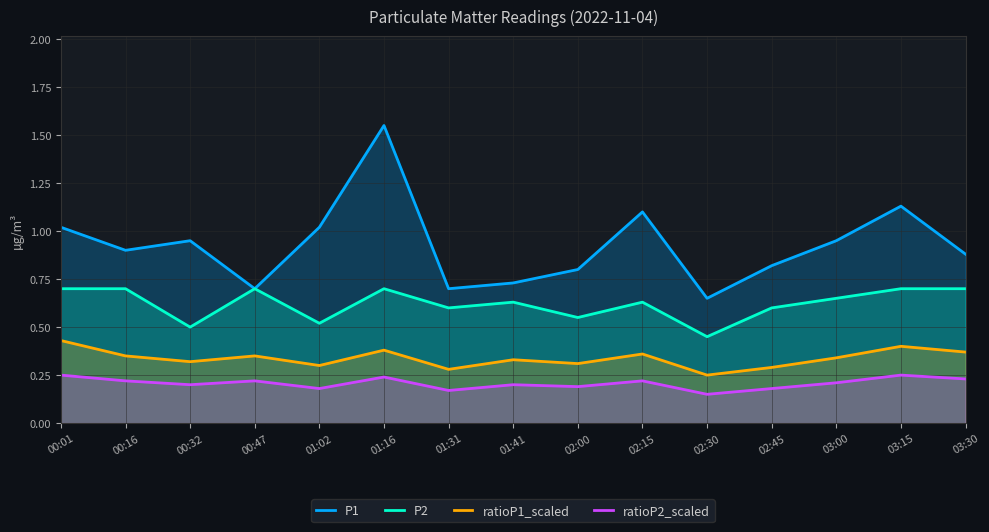

Reading right to left, list all the values displayed in this chart.

P1: 03:30=0.9	03:15=1.1	03:00=0.9	02:45=0.8	02:30=0.7	02:15=1.1	02:00=0.8	01:41=0.7	01:31=0.7	01:16=1.6	01:02=1.0	00:47=0.7	00:32=0.9	00:16=0.9	00:01=1.0
P2: 03:30=0.7	03:15=0.7	03:00=0.7	02:45=0.6	02:30=0.5	02:15=0.6	02:00=0.6	01:41=0.6	01:31=0.6	01:16=0.7	01:02=0.5	00:47=0.7	00:32=0.5	00:16=0.7	00:01=0.7
ratioP1_scaled: 03:30=0.4	03:15=0.4	03:00=0.3	02:45=0.3	02:30=0.2	02:15=0.4	02:00=0.3	01:41=0.3	01:31=0.3	01:16=0.4	01:02=0.3	00:47=0.3	00:32=0.3	00:16=0.3	00:01=0.4
ratioP2_scaled: 03:30=0.2	03:15=0.2	03:00=0.2	02:45=0.2	02:30=0.1	02:15=0.2	02:00=0.2	01:41=0.2	01:31=0.2	01:16=0.2	01:02=0.2	00:47=0.2	00:32=0.2	00:16=0.2	00:01=0.2